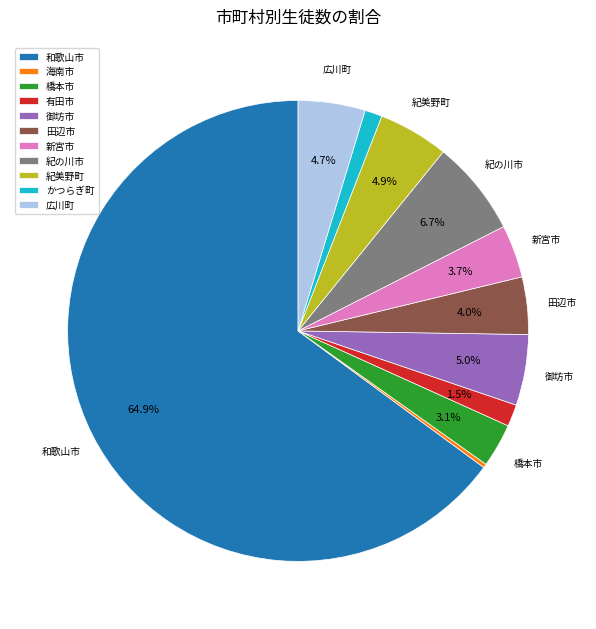

Which slice is the largest?

和歌山市